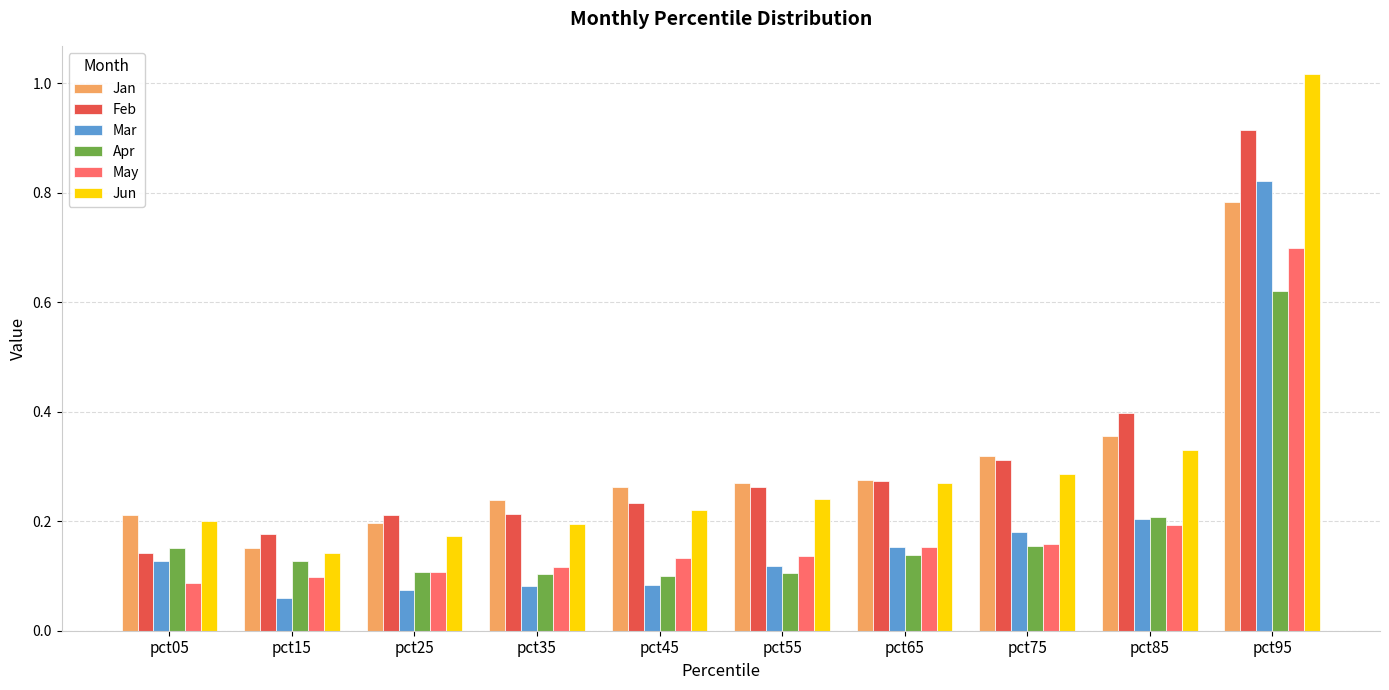

Which category has the lowest value across all series?

pct15